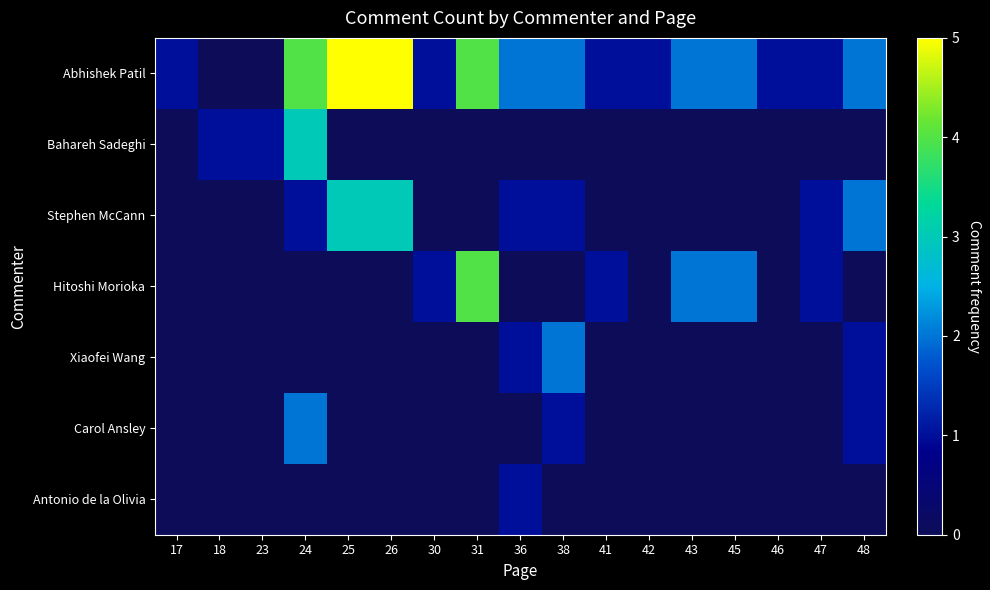

How many series are shown in this chart?

7